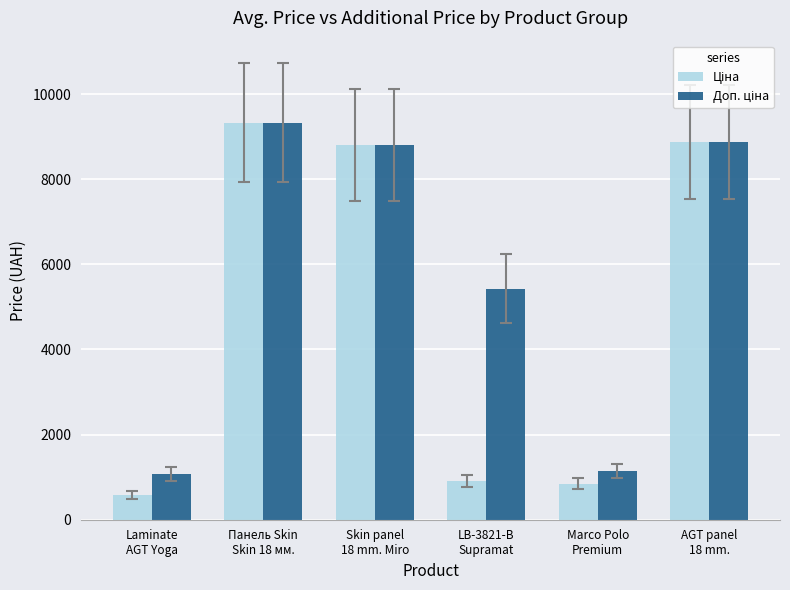

What is the greatest value displayed?

9321.4